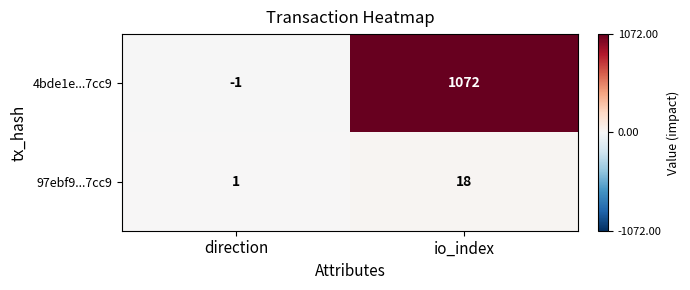

The value of 97ebf9...7cc9 at io_index is 18. True or false?

True